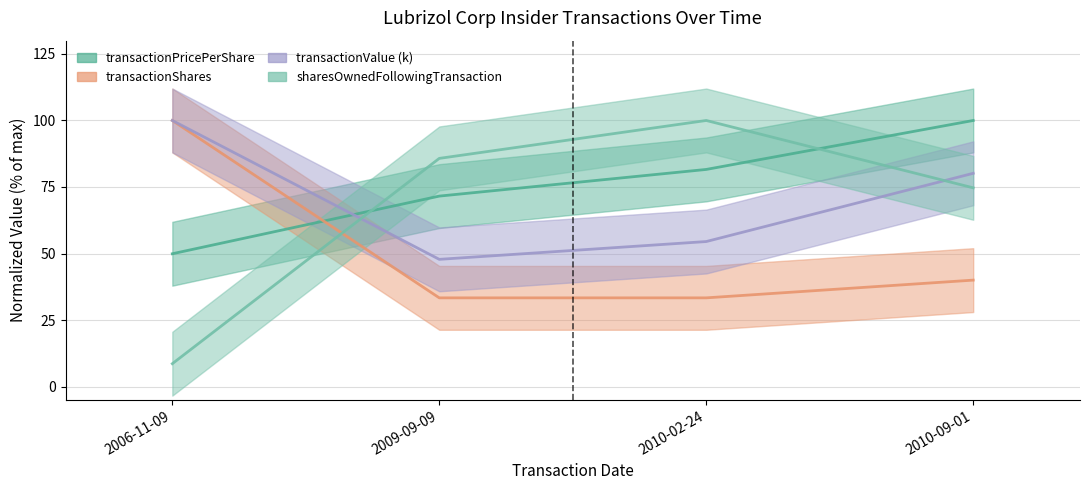

True or false: transactionPricePerShare has a value of 49.9 at 2006-11-09.

True